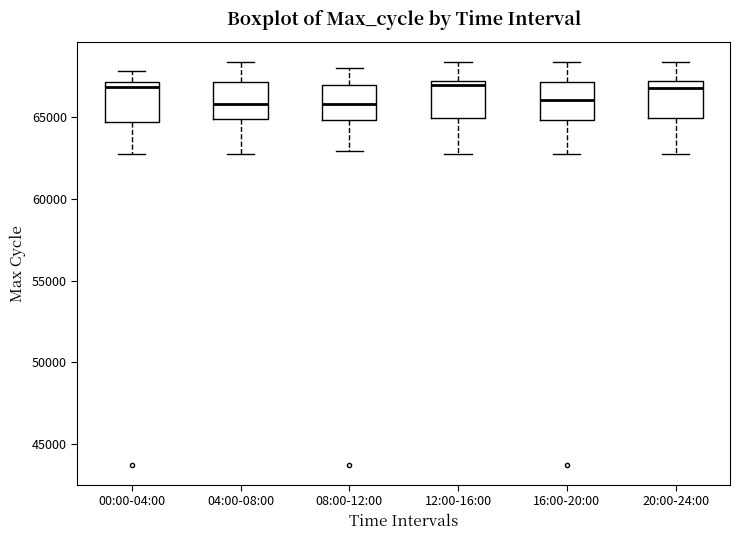

Reading left to right, read every box against the y-axis: the position of its median line, the range the box covers, and the ends of its whiskers. The values are not printed on the chart, so give them approximately, as read against the axis.

00:00-04:00: median 67000 (just below the box's upper edge), box 64500 to 67000, whiskers 62500 to 68000
04:00-08:00: median 66000, box 65000 to 67000, whiskers 63000 to 68500
08:00-12:00: median 66000, box 65000 to 67000, whiskers 63000 to 68000
12:00-16:00: median 67000 (just below the box's upper edge), box 65000 to 67000, whiskers 63000 to 68500
16:00-20:00: median 66000, box 65000 to 67000, whiskers 63000 to 68500
20:00-24:00: median 67000 (just below the box's upper edge), box 65000 to 67000, whiskers 63000 to 68500